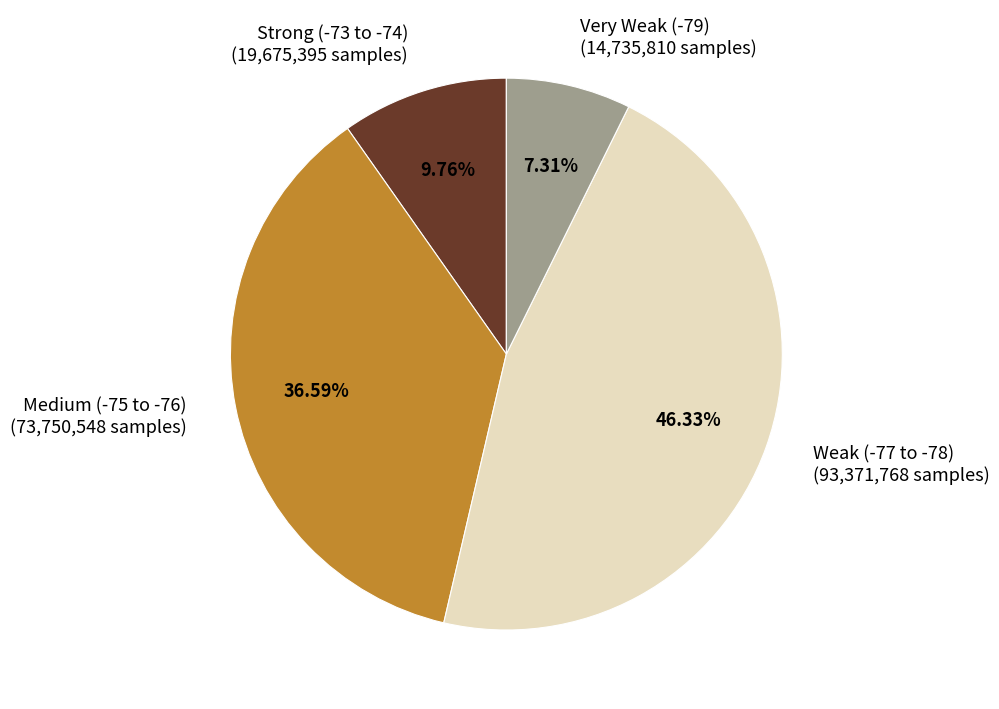

Is the sum of Medium (-75 to -76) (73,750,548 samples) and Strong (-73 to -74) (19,675,395 samples) greater than half?

No